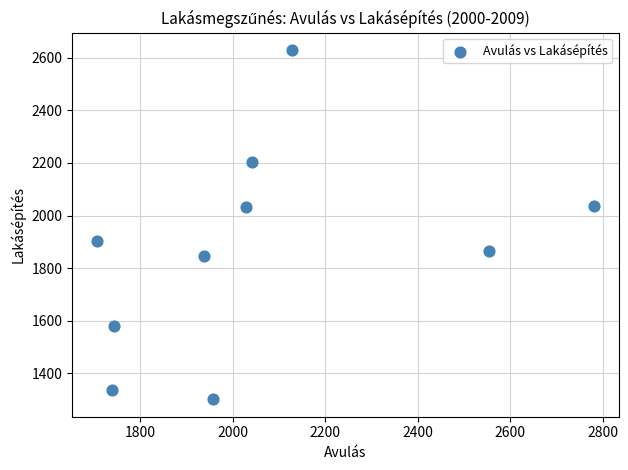

What is the average Y value?

1873